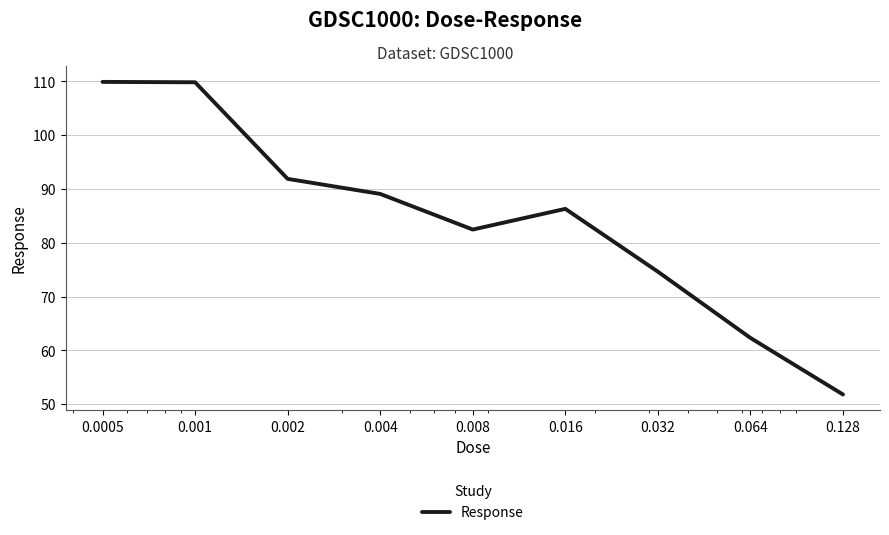

What is the minimum value shown in the chart?

51.8